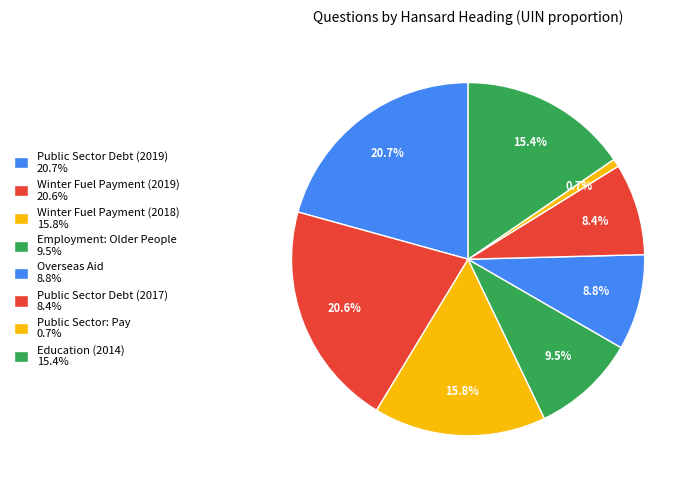

Which slice is the largest?

Public Sector Debt (2019)